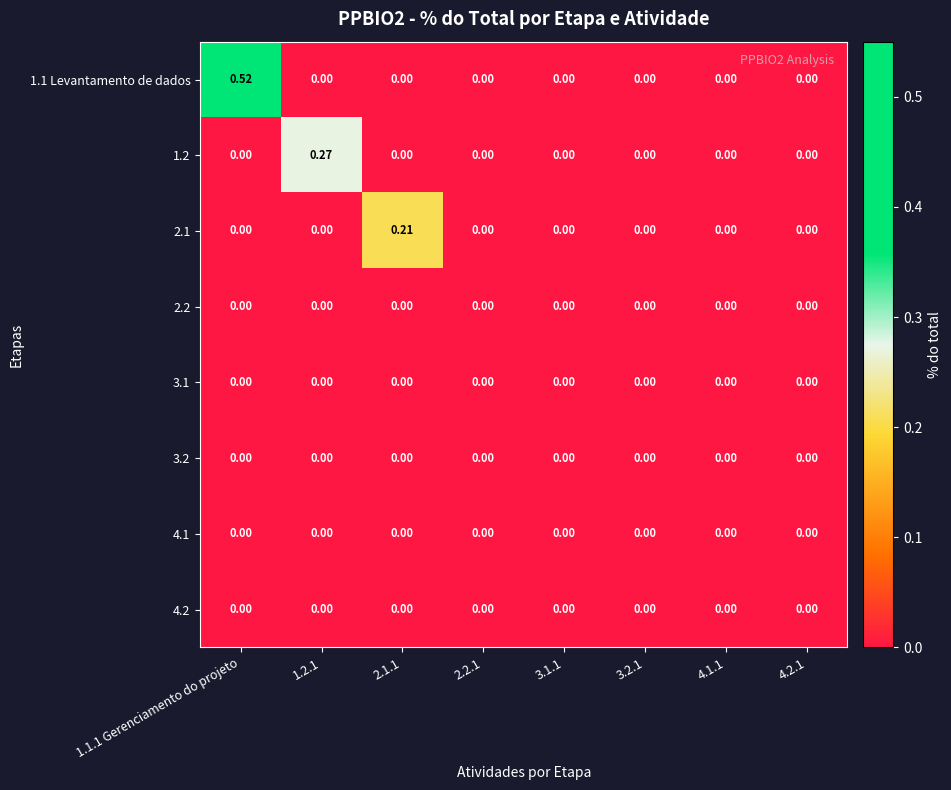

Between 1.1.1 Gerenciamento do projeto and 2.1.1, which series saw the biggest shift?

1.1 Levantamento de dados